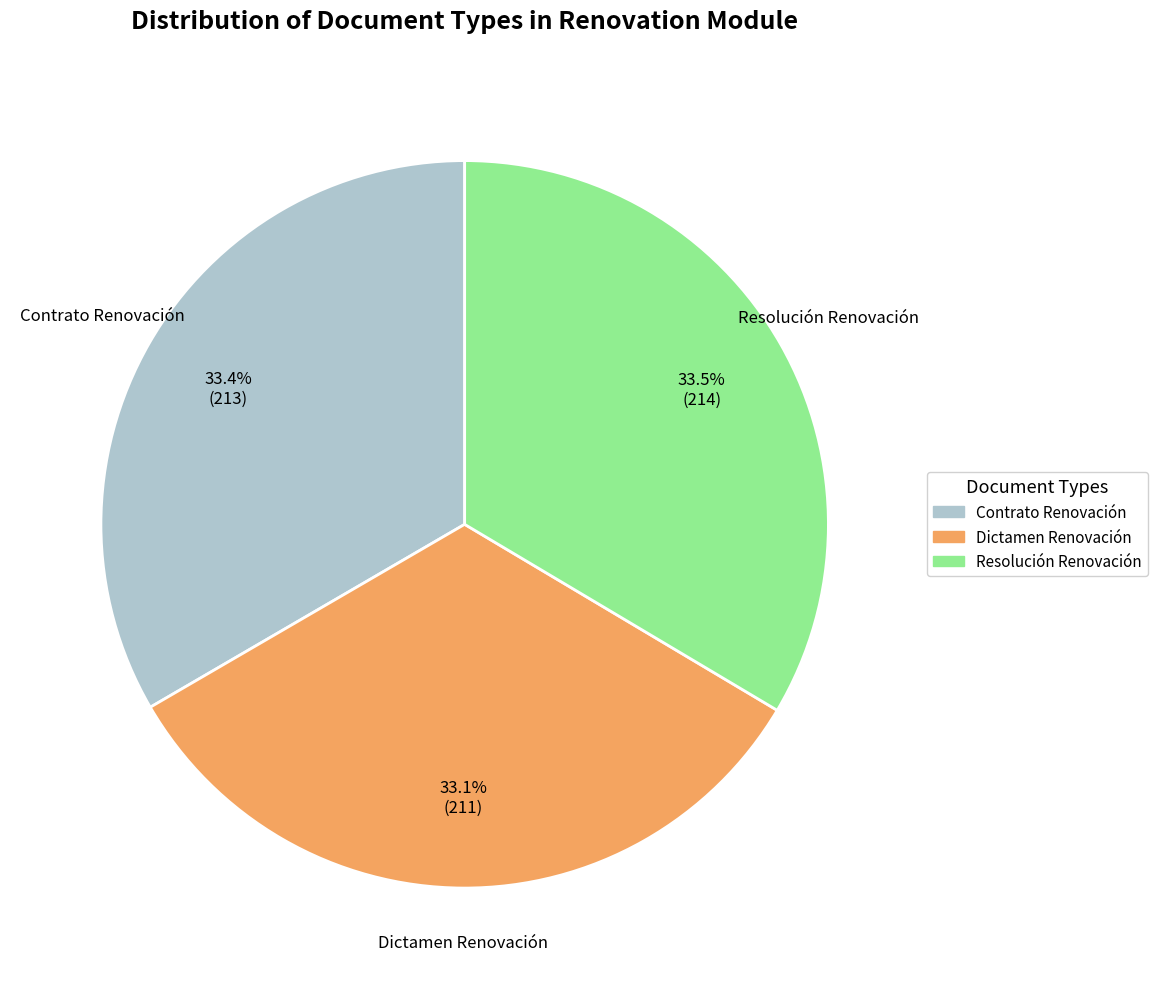

What is the ratio of the value at Dictamen Renovación to the value at Contrato Renovación?

1.0